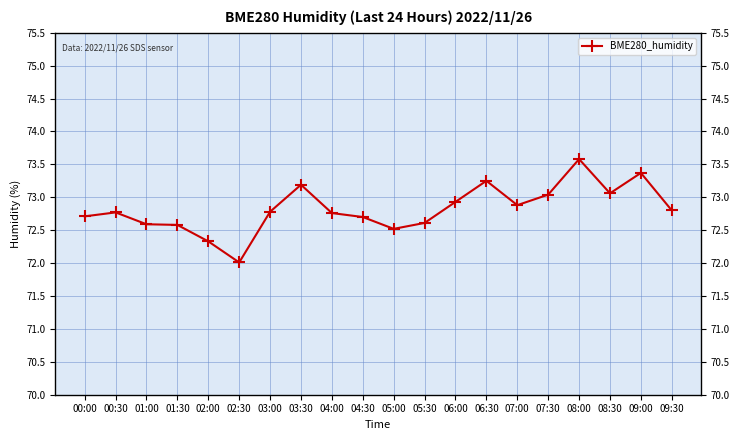

Does the chart have visible grid lines?

Yes